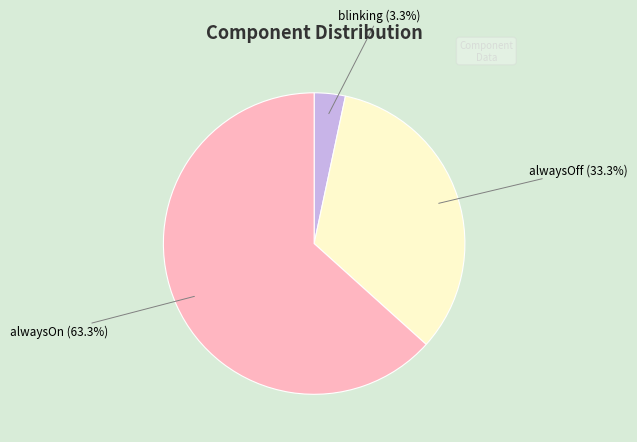

Does any single category account for the majority?

Yes